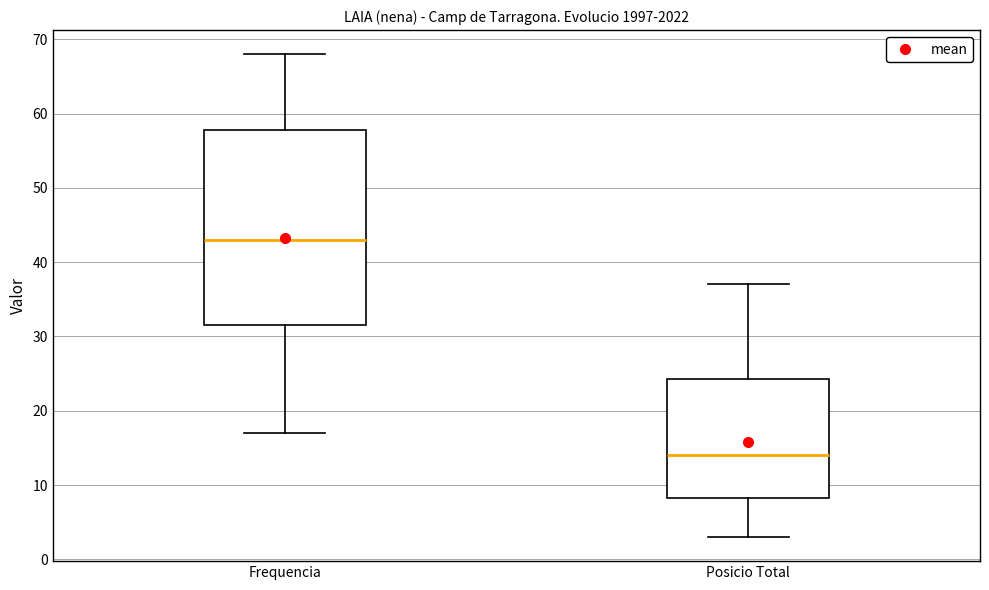

Which box is the tallest, from its lower edge to its upper edge?

Frequencia